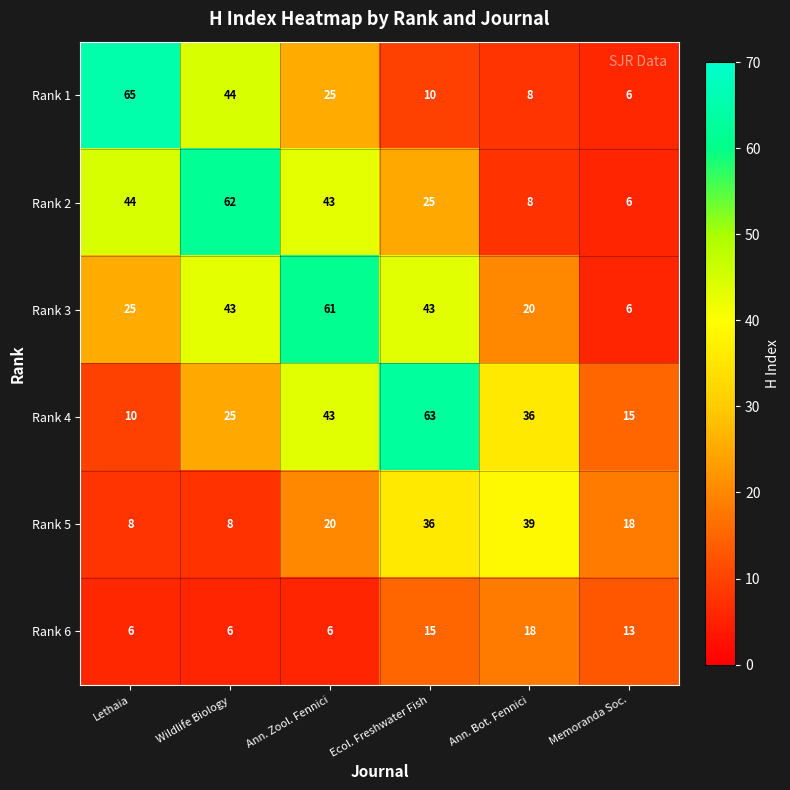

Count the Rank 6 values in the range 6 to 15.

5